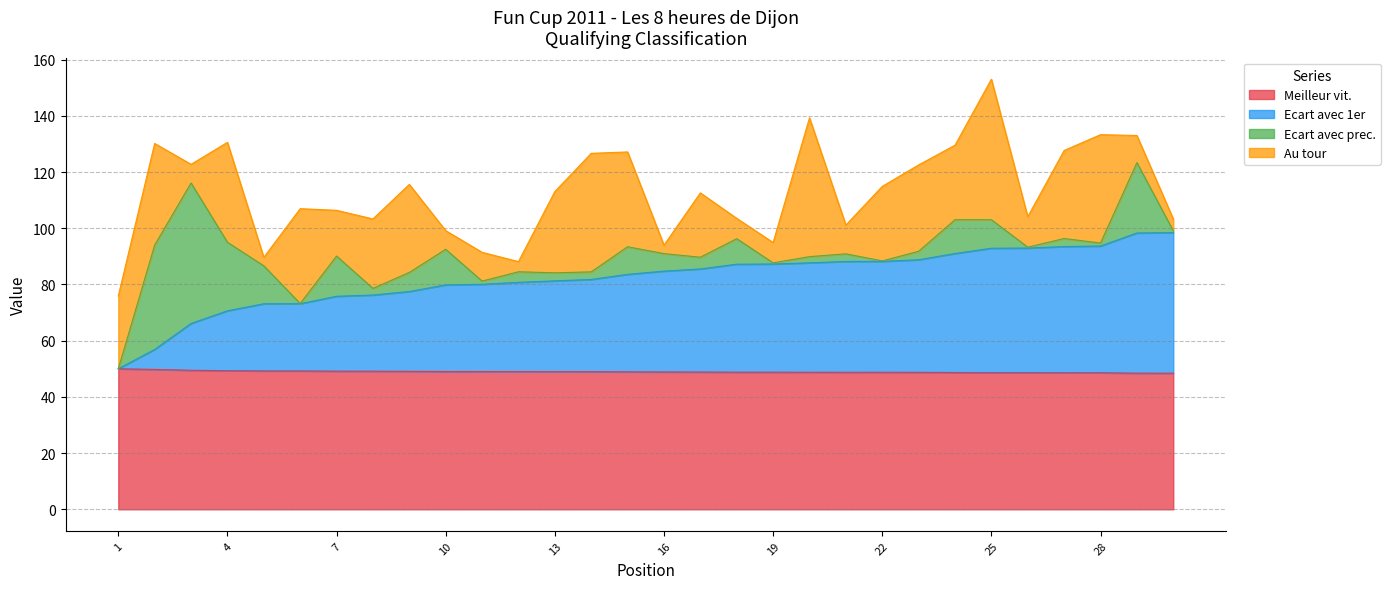

What is the highest value of the Meilleur vit. series?

50.0